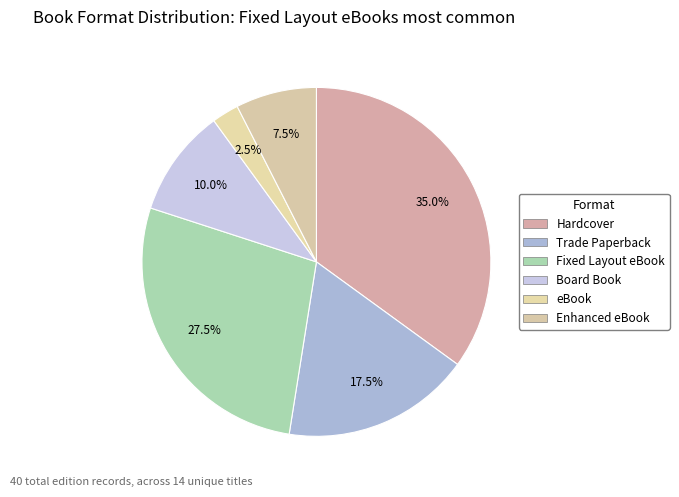

To the nearest percent, what portion does Trade Paperback represent?

18%